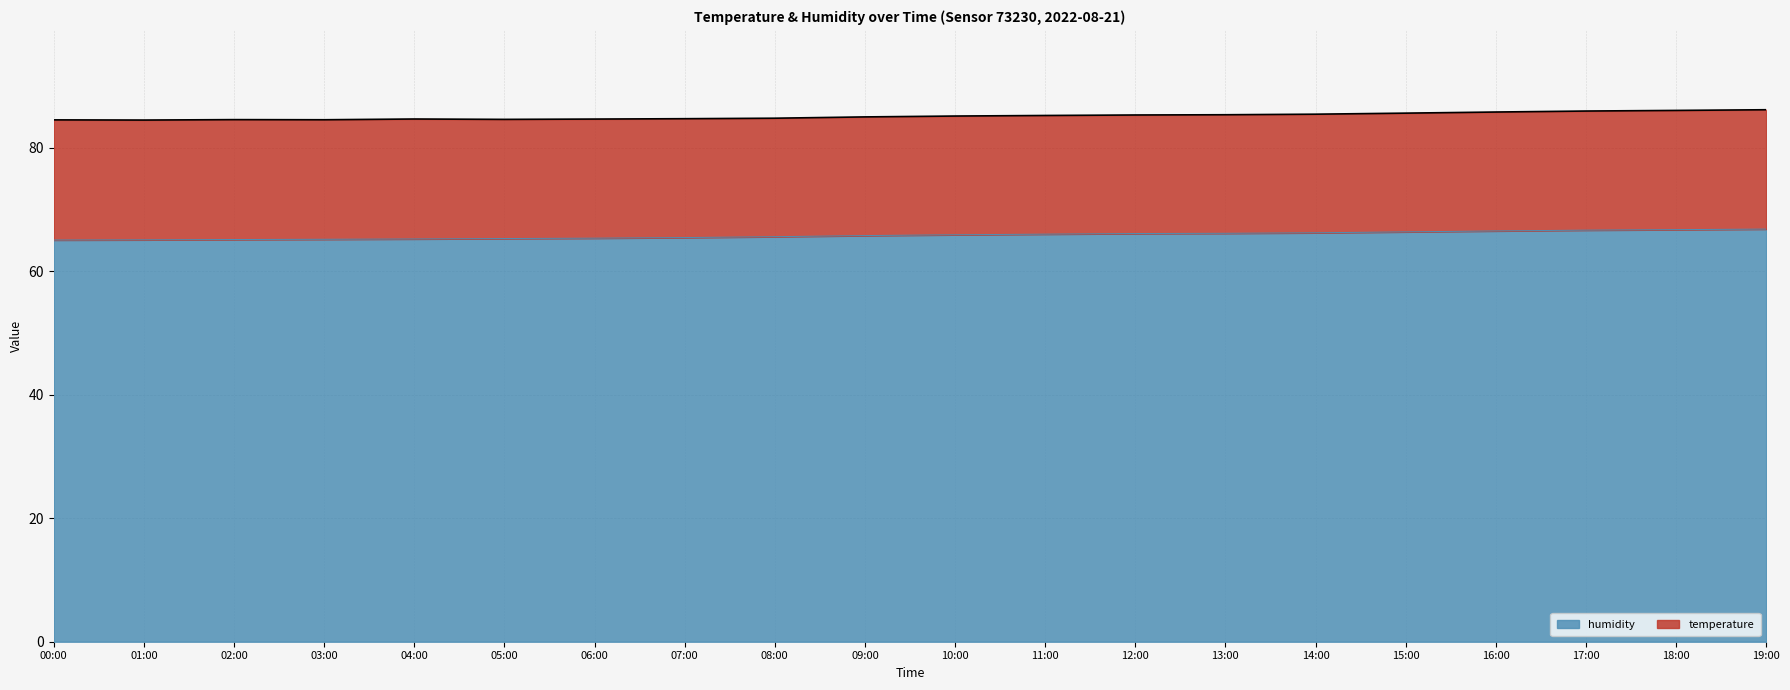

List the labels in order of value, smallest first.

00:00, 01:00, 02:00, 03:00, 04:00, 05:00, 06:00, 07:00, 08:00, 09:00, 10:00, 11:00, 12:00, 13:00, 14:00, 15:00, 16:00, 17:00, 18:00, 19:00